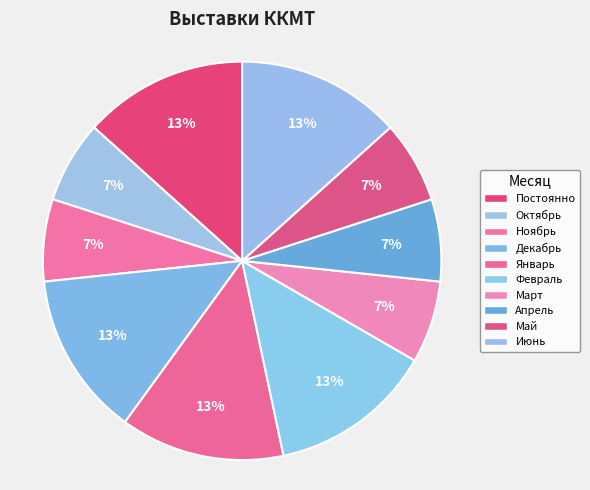

Is there any slice that represents more than half of the pie?

No